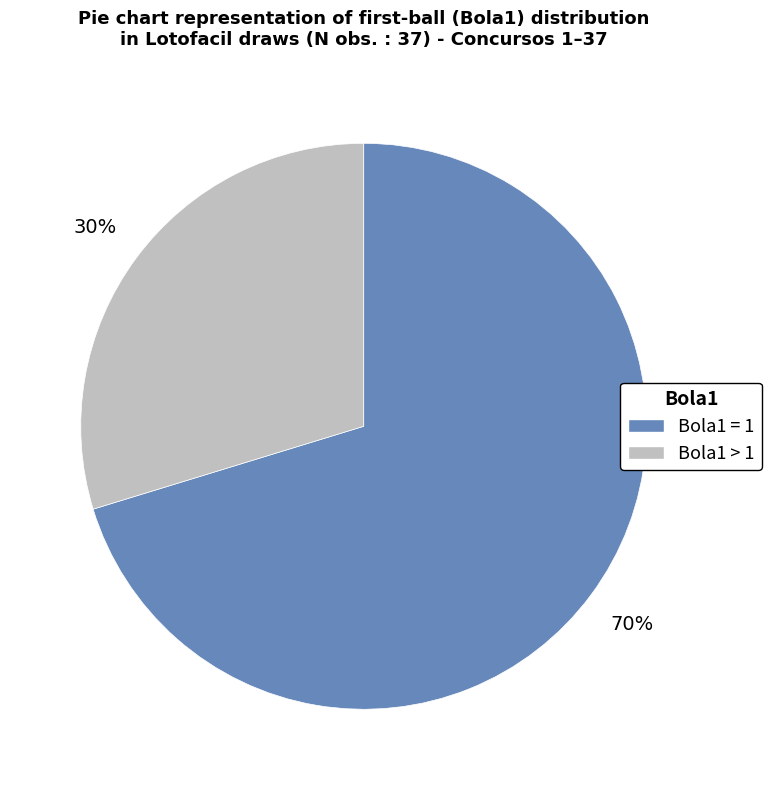

To the nearest percent, what is the average slice percentage?

50%